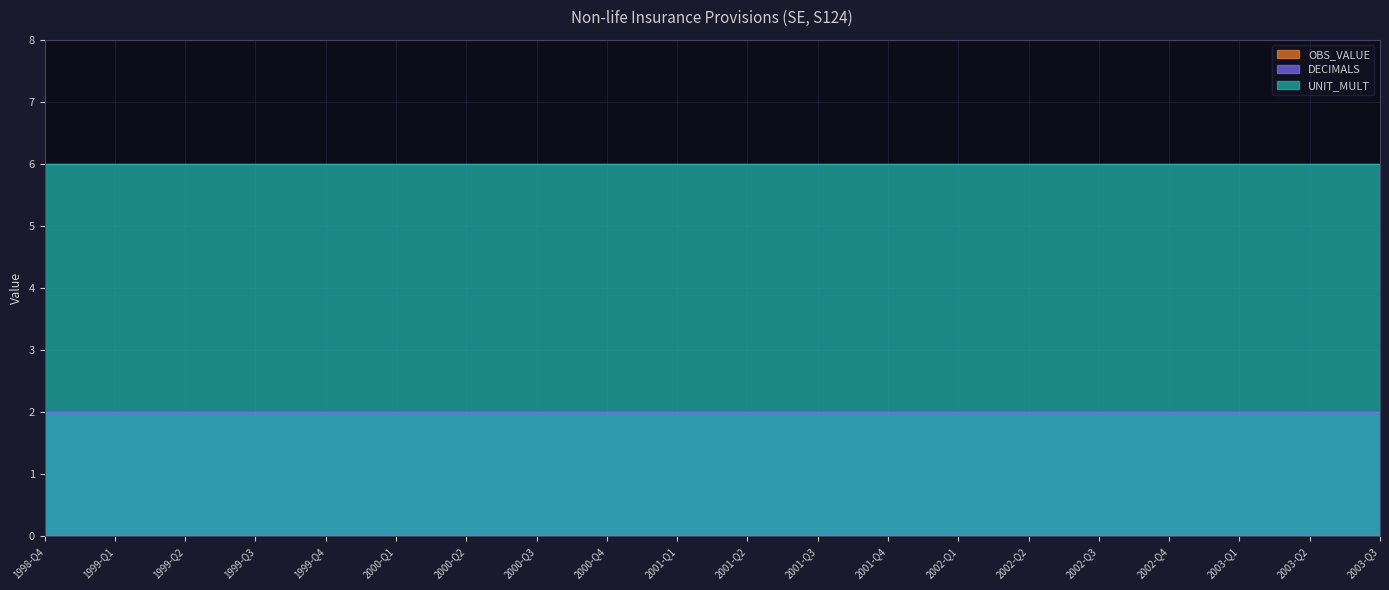

What position from the left is 2002-Q2?

15